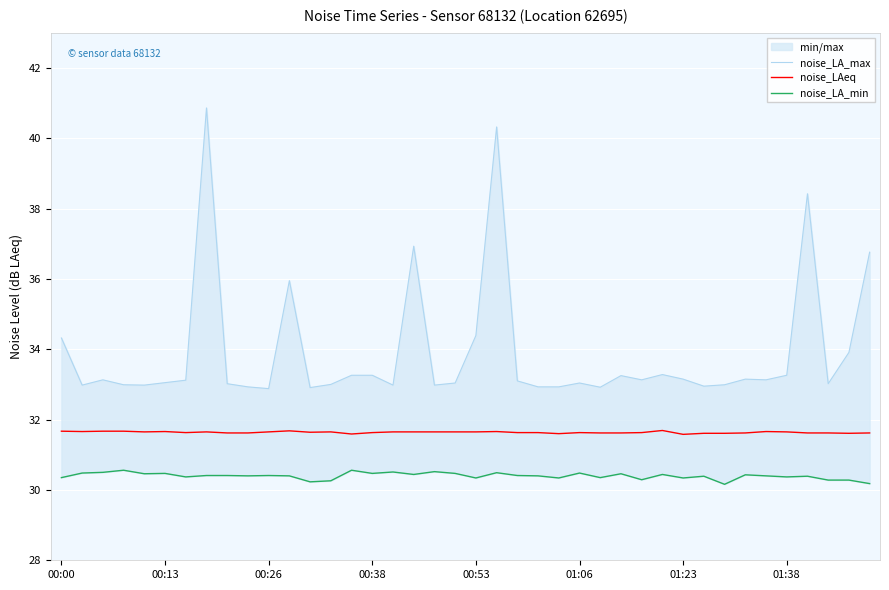

Is this an area chart (filled region under the line)?

No